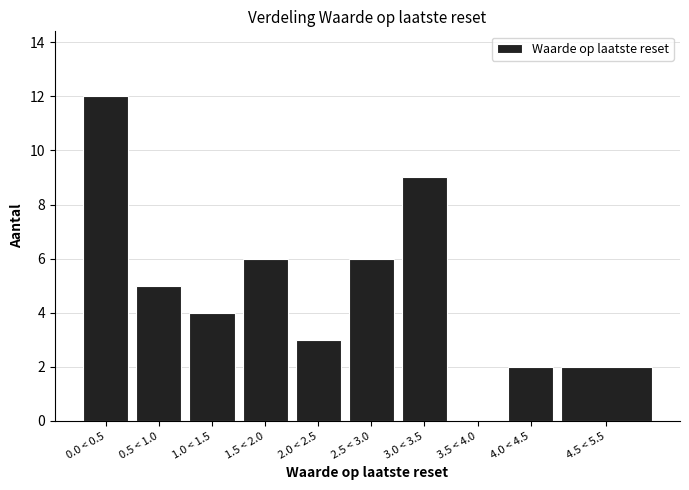

Reading right to left, list all the values displayed in this chart.

4.5 < 5.5=2	4.0 < 4.5=2	3.5 < 4.0=0	3.0 < 3.5=9	2.5 < 3.0=6	2.0 < 2.5=3	1.5 < 2.0=6	1.0 < 1.5=4	0.5 < 1.0=5	0.0 < 0.5=12